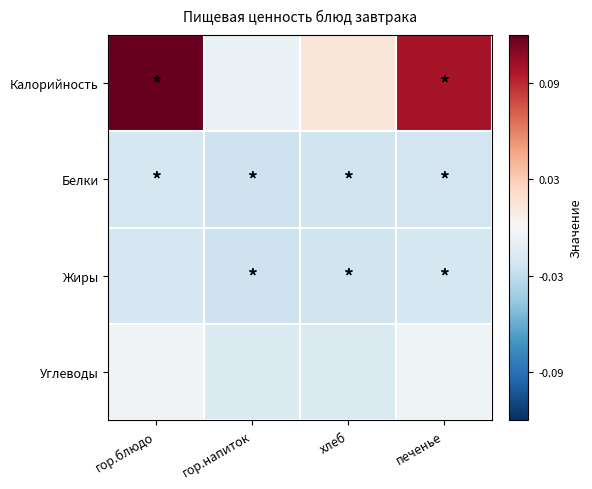

At which category does the chart reach its peak across all series?

гор.блюдо